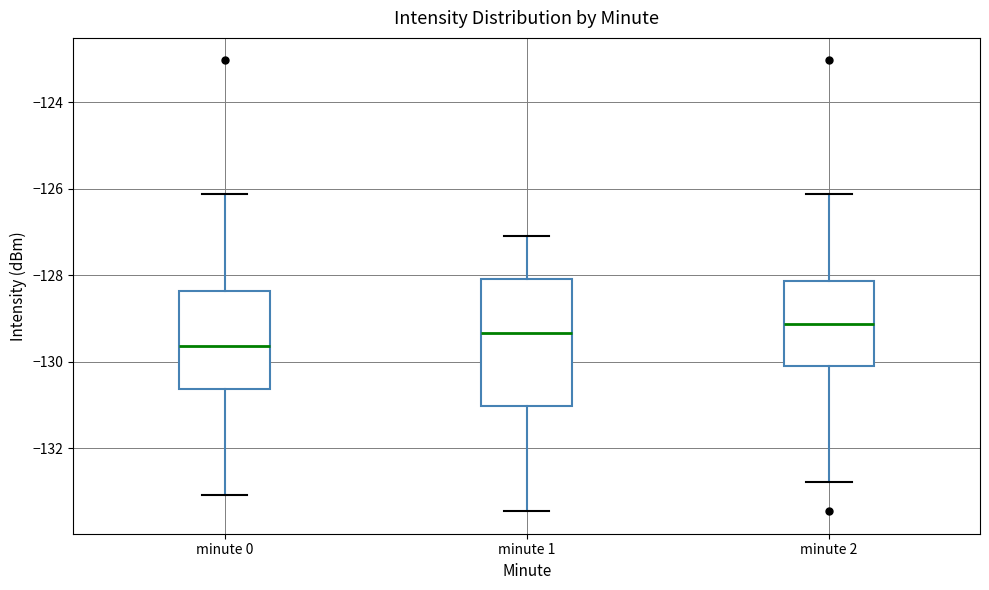

Comparing the boxes themselves (not the whiskers), which one is the tallest?

minute 1